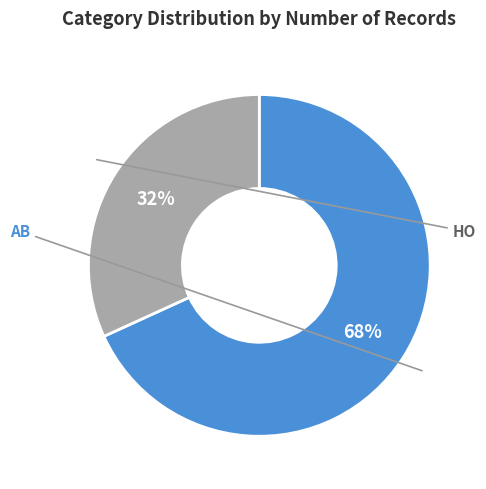

To the nearest percent, what percentage of the pie is AB?

68%